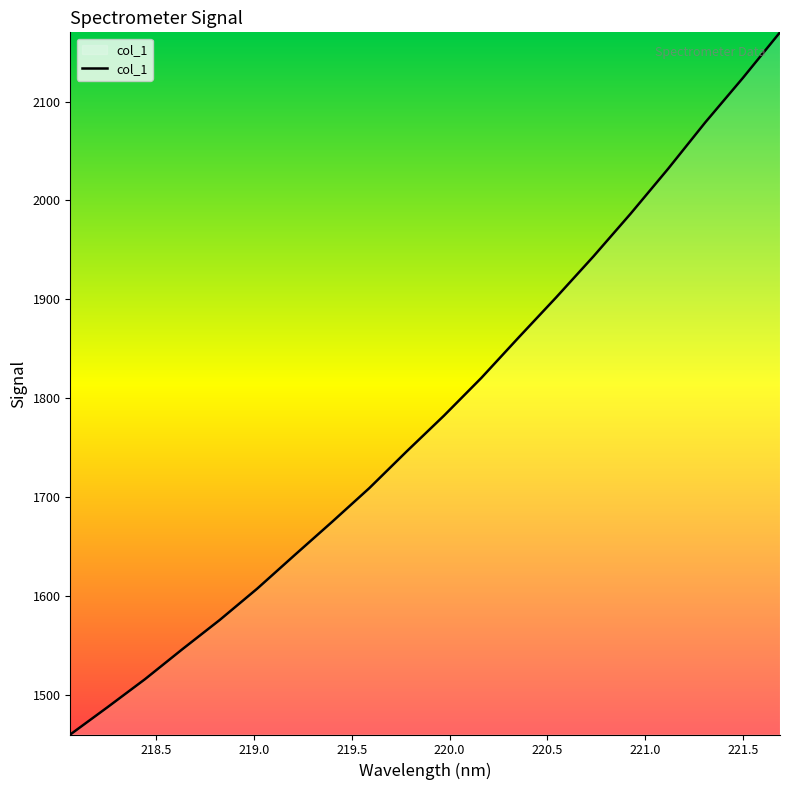

What is the minimum value shown in the chart?

1459.9